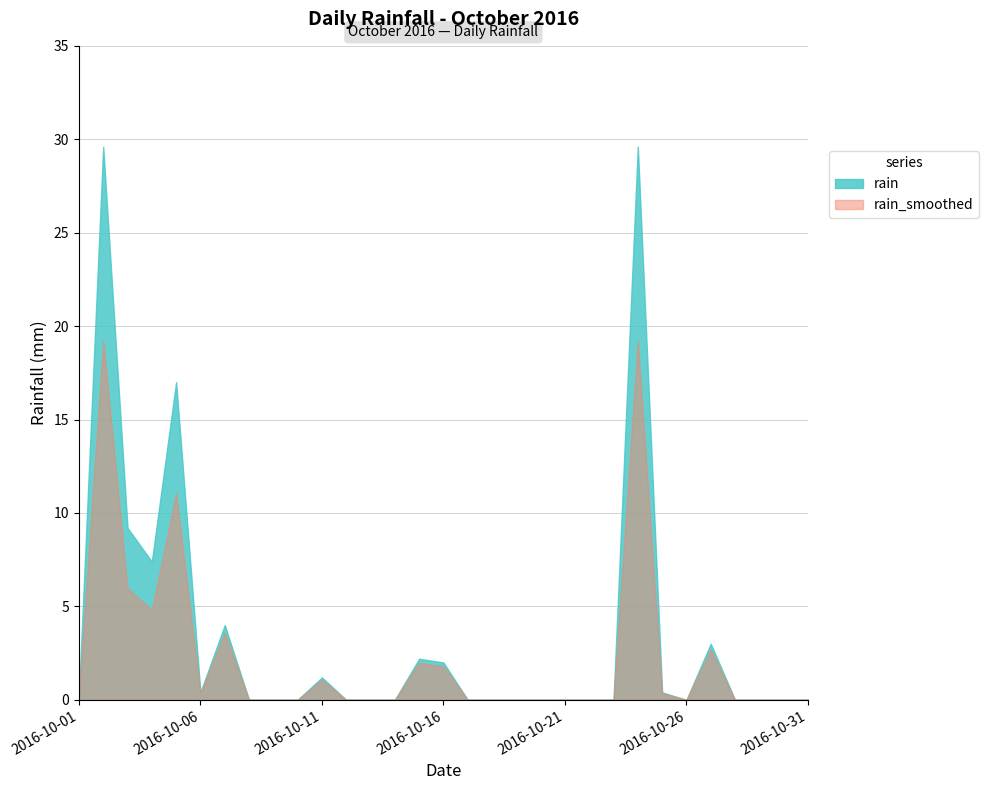

At which category does the data reach its first local valley?

2016-10-04